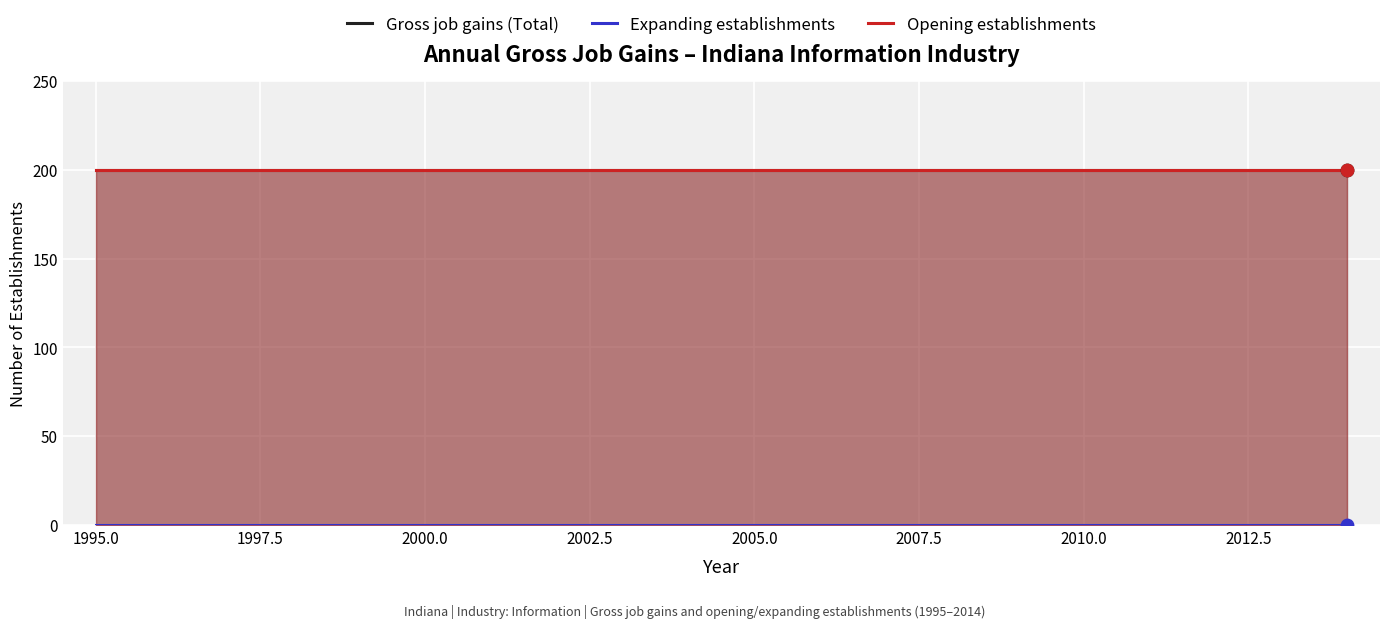

Which series has the widest spread of Y values?

Gross job gains (Total)